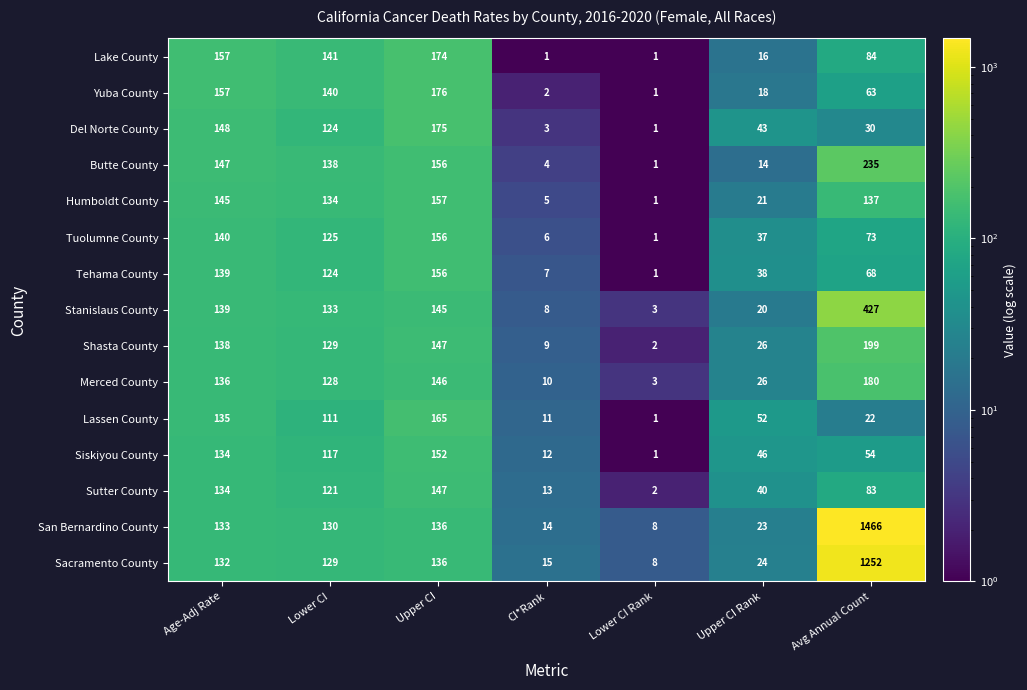

How many series are shown in this chart?

15